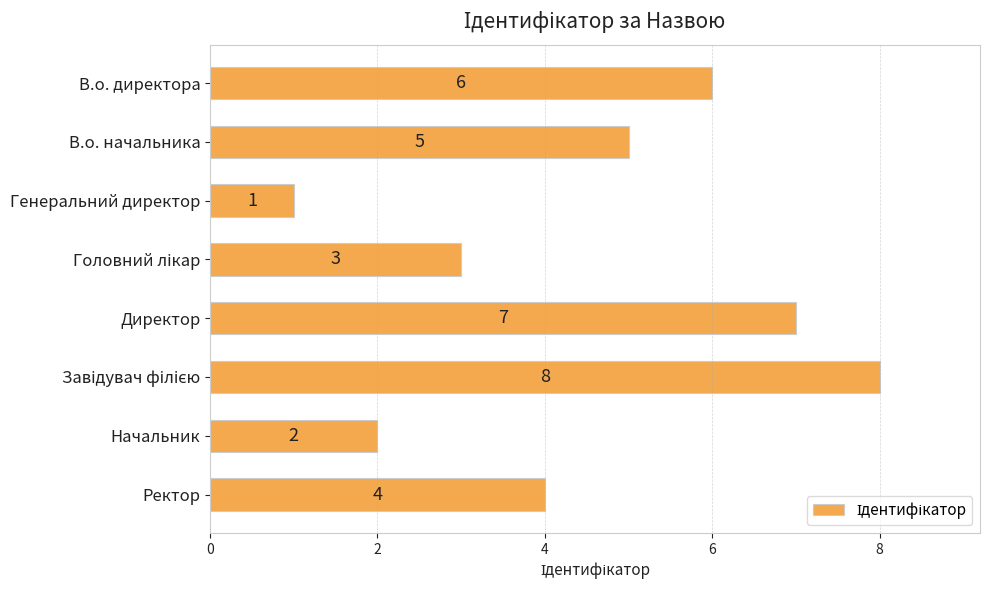

What is the maximum value shown in the chart?

8